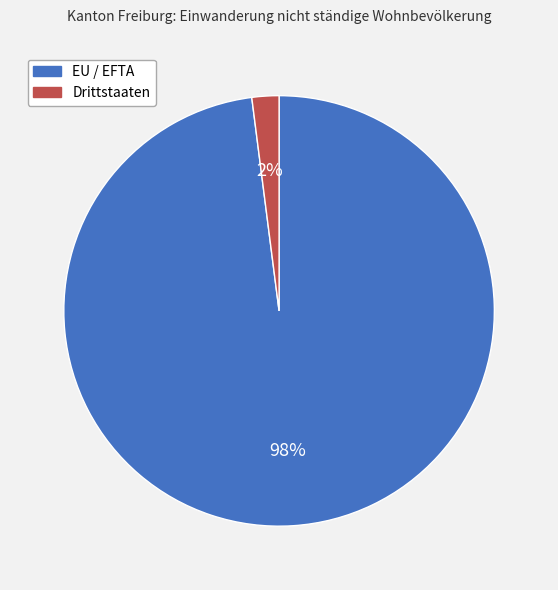

Which category accounts for the majority?

EU / EFTA